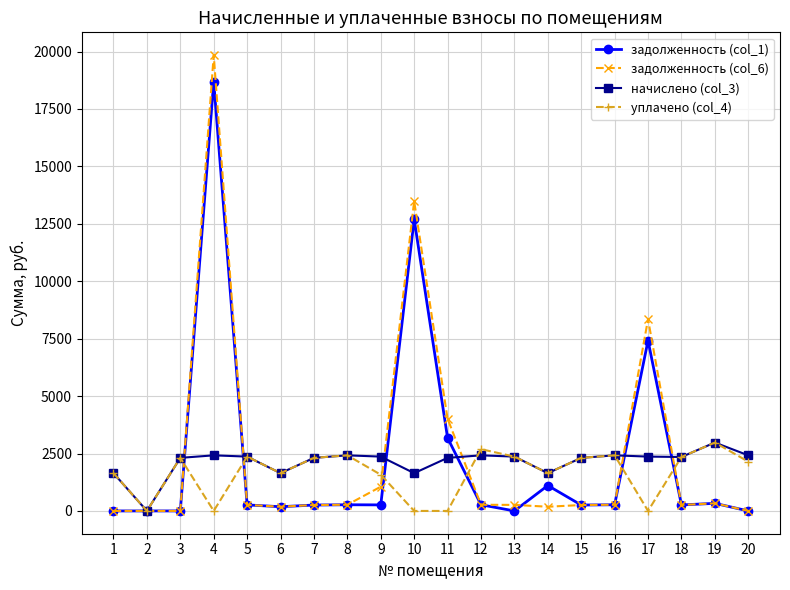

In уплачено (col_4), how many points are higher than both neighbors (excluding endpoints)?

6